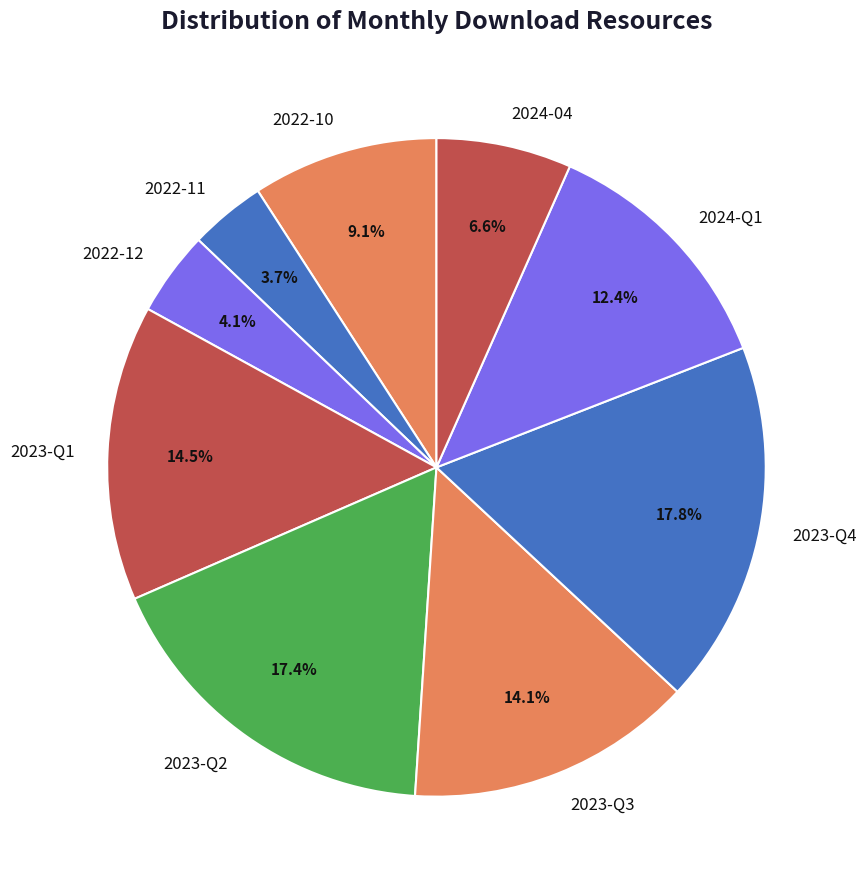

Does any single category account for the majority?

No